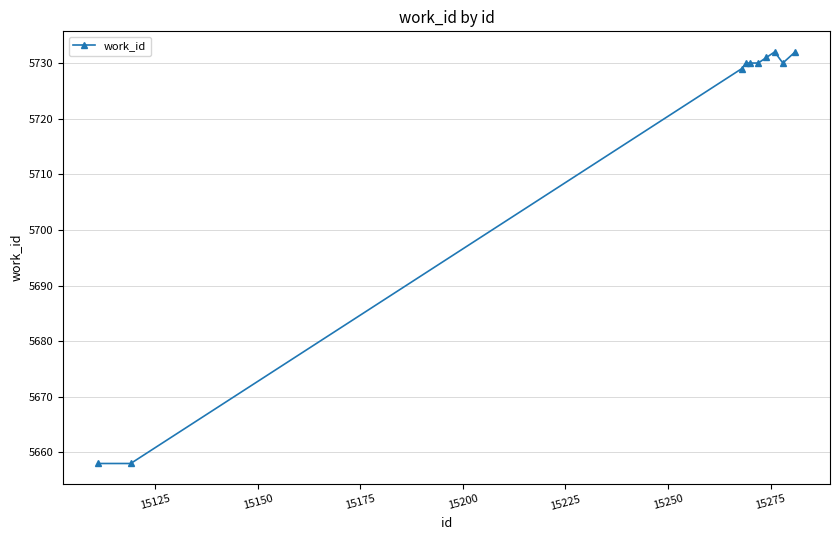

How many lines are shown in the chart?

1